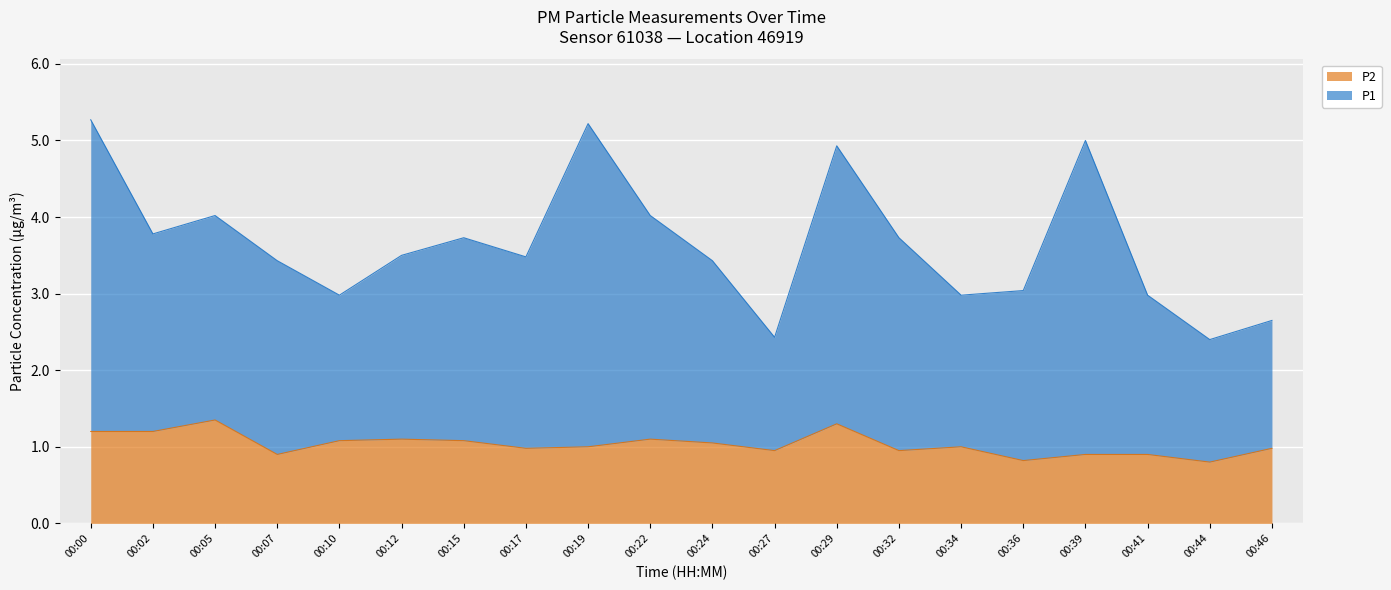

What are all the series names shown in the legend?

P2, P1